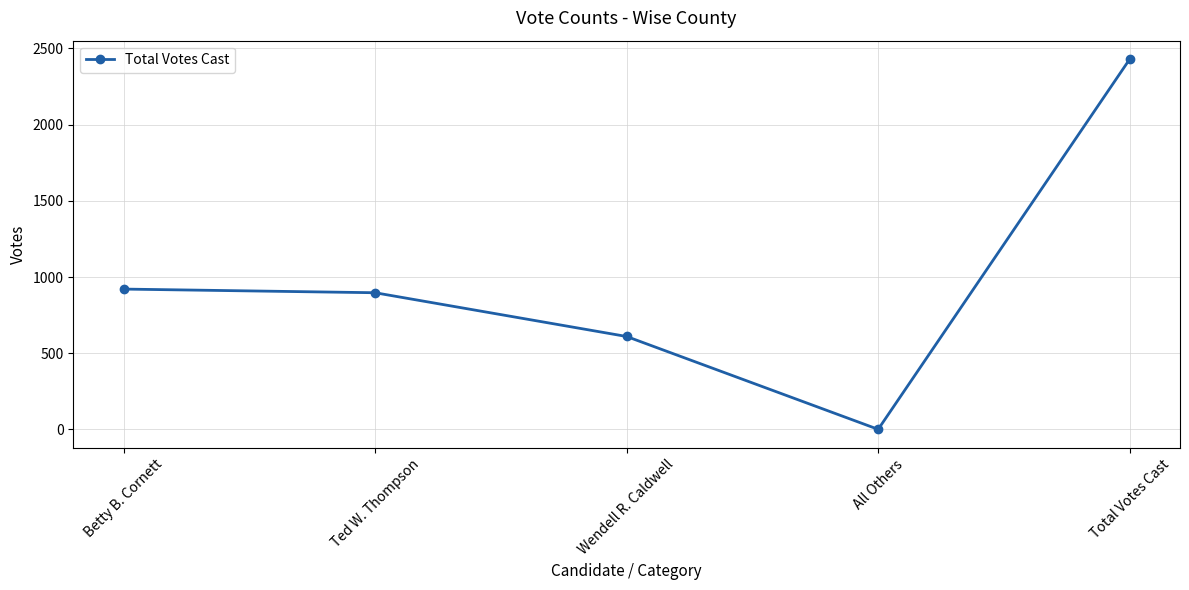

The chart shows a value of 1 at All Others. True or false?

True